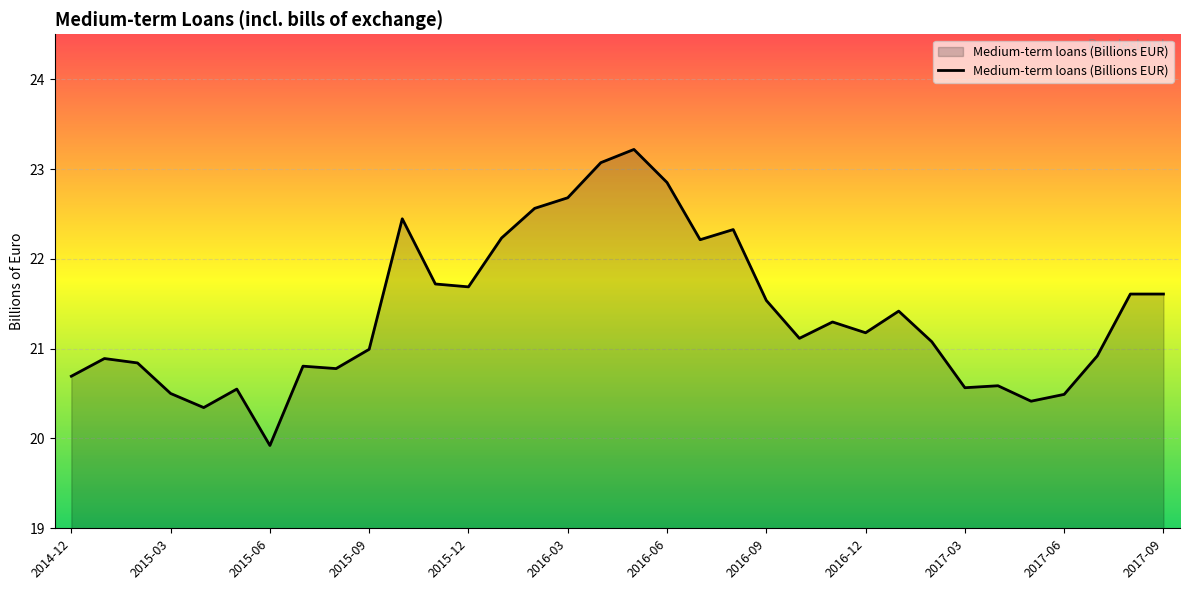

What is the difference between the maximum and minimum values?

3.3